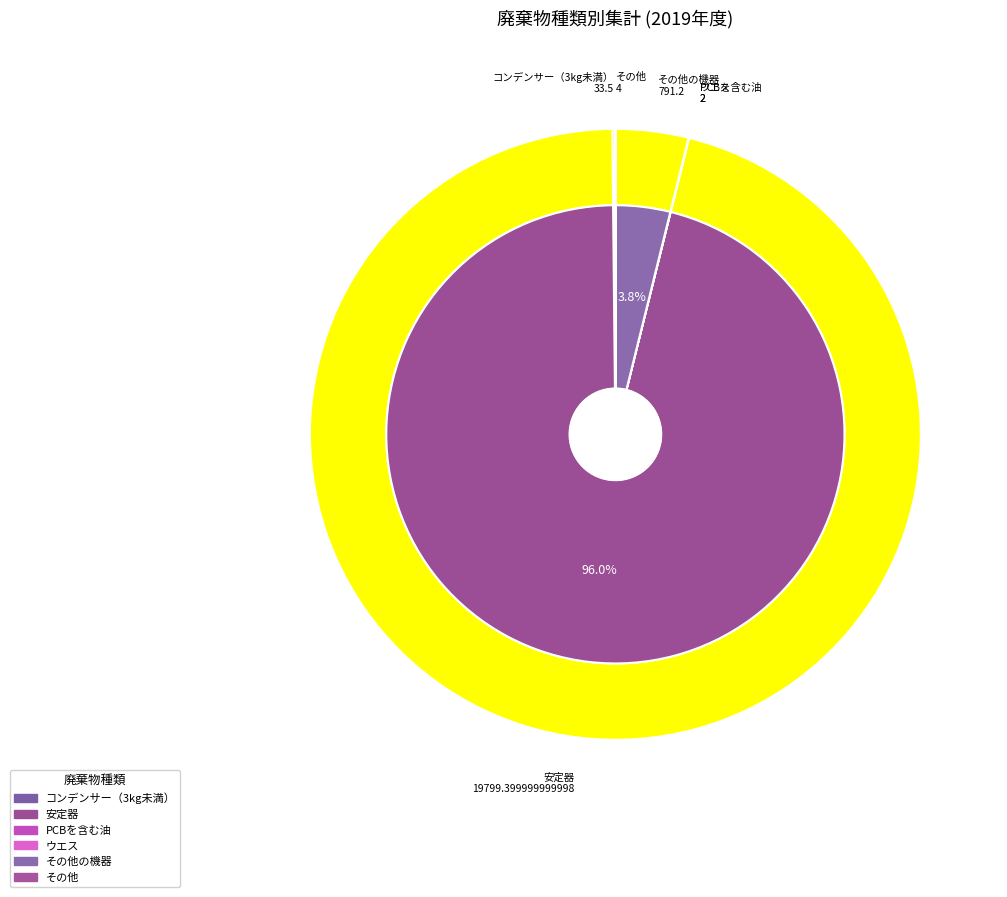

Is there any slice that represents more than half of the pie?

Yes